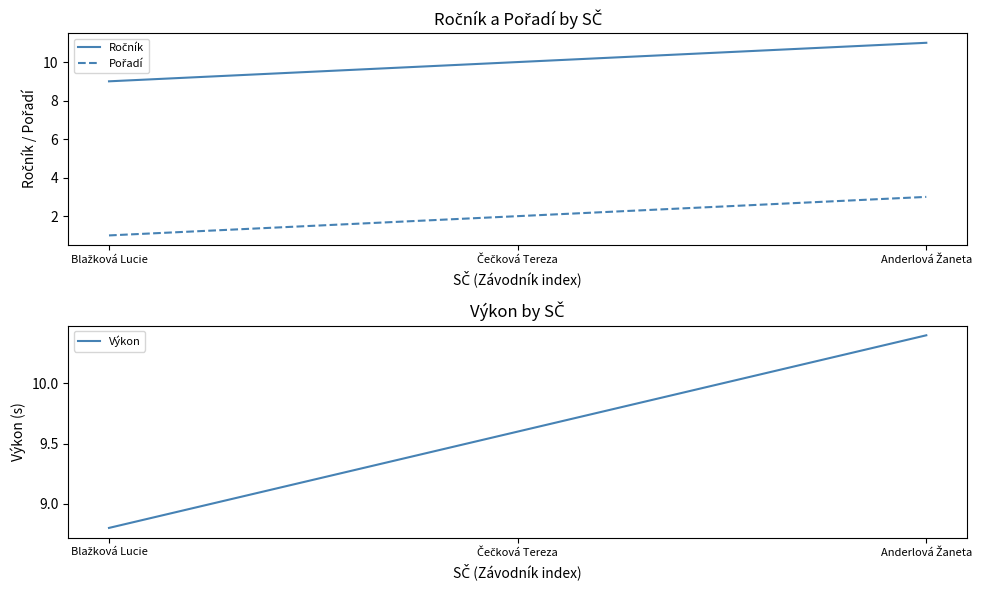

What is the average value of the Pořadí series?

2.0